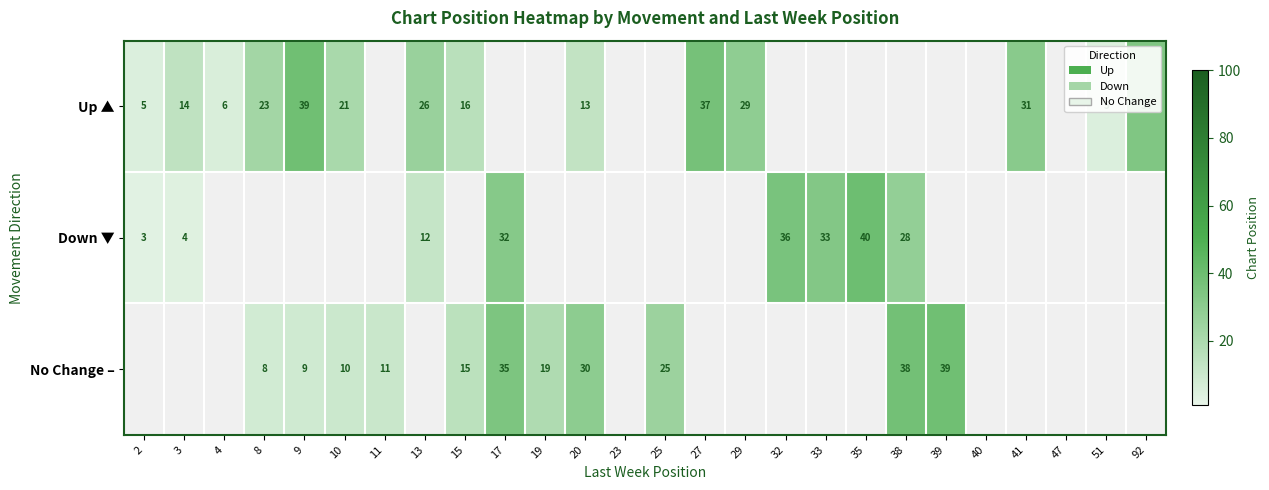

How many series are shown in this chart?

3